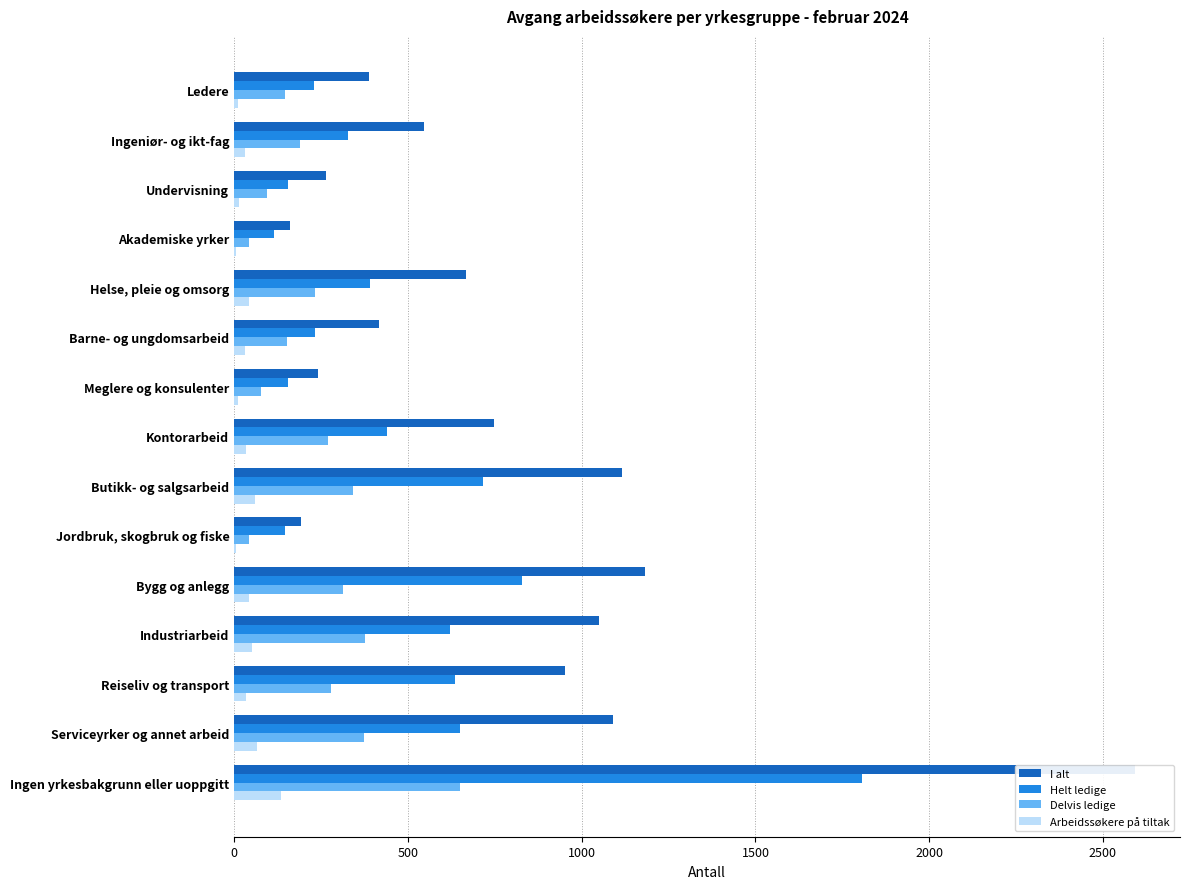

Is the value of Arbeidssøkere på tiltak at Bygg og anlegg greater than the value of Helt ledige at Helse, pleie og omsorg?

No